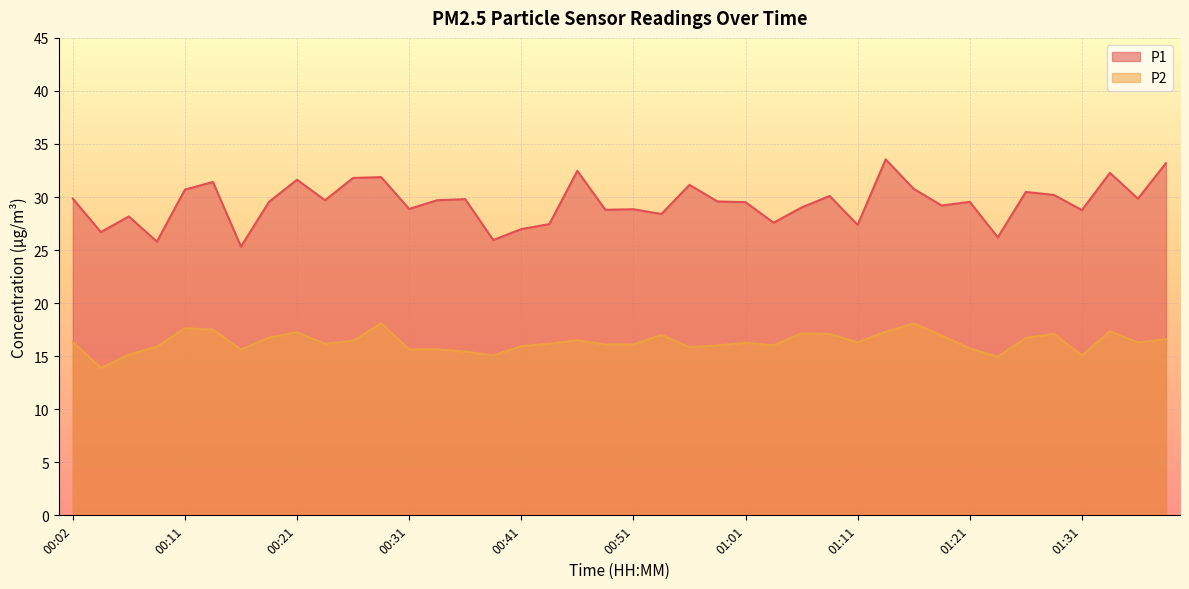

Reading right to left, extract all data points from this chart.

P1: 01:39=33.2	01:36=29.9	01:34=32.3	01:31=28.8	01:29=30.2	01:26=30.5	01:24=26.2	01:21=29.6	01:19=29.2	01:16=30.8	01:14=33.5	01:11=27.4	01:09=30.1	01:06=29.0	01:04=27.6	01:01=29.5	00:59=29.6	00:56=31.1	00:54=28.4	00:51=28.9	00:49=28.8	00:46=32.5	00:44=27.4	00:41=27.0	00:39=25.9	00:36=29.8	00:34=29.7	00:31=28.9	00:29=31.9	00:26=31.8	00:24=29.7	00:21=31.6	00:19=29.6	00:16=25.3	00:14=31.4	00:11=30.7	00:09=25.8	00:06=28.2	00:04=26.7	00:02=29.9
P2: 01:39=16.6	01:36=16.3	01:34=17.4	01:31=15.1	01:29=17.1	01:26=16.7	01:24=14.9	01:21=15.7	01:19=16.9	01:16=18.1	01:14=17.3	01:11=16.3	01:09=17.1	01:06=17.1	01:04=16.0	01:01=16.3	00:59=16.0	00:56=15.8	00:54=17.0	00:51=16.1	00:49=16.1	00:46=16.5	00:44=16.2	00:41=15.9	00:39=15.1	00:36=15.4	00:34=15.7	00:31=15.6	00:29=18.1	00:26=16.4	00:24=16.2	00:21=17.2	00:19=16.8	00:16=15.6	00:14=17.5	00:11=17.6	00:09=15.9	00:06=15.2	00:04=13.9	00:02=16.3